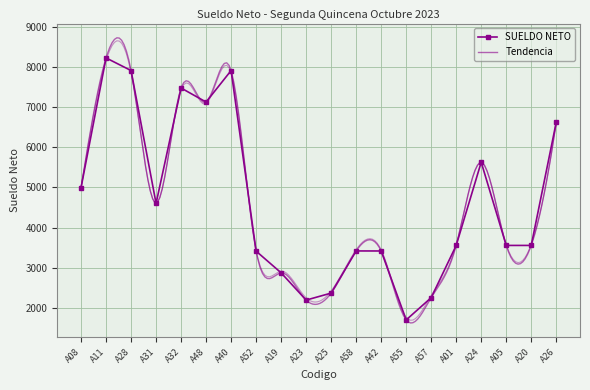

Where does the data first go above 3557?

A08